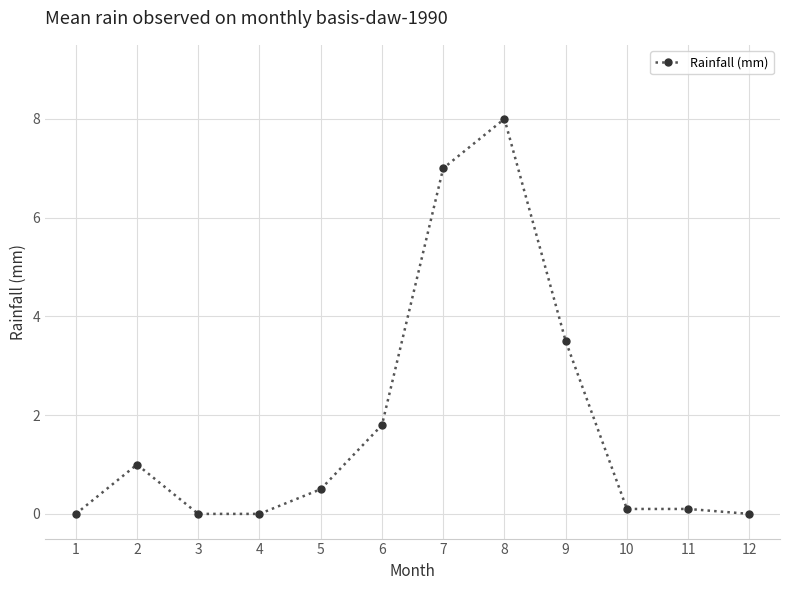

What is the value of the 9th point from the left?

3.5